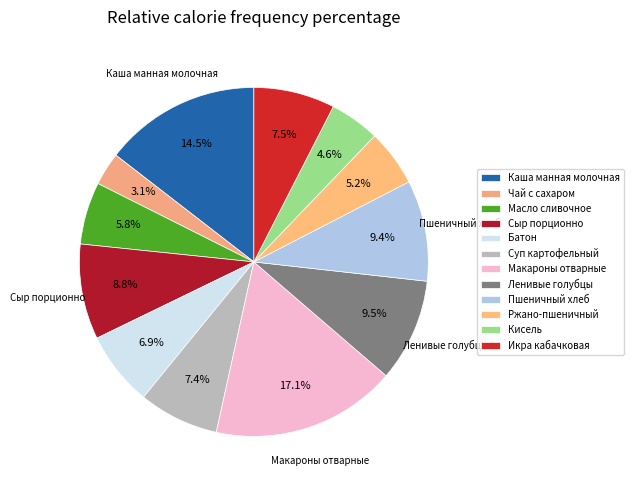

How much of the chart is everything except Масло сливочное?

94.2%